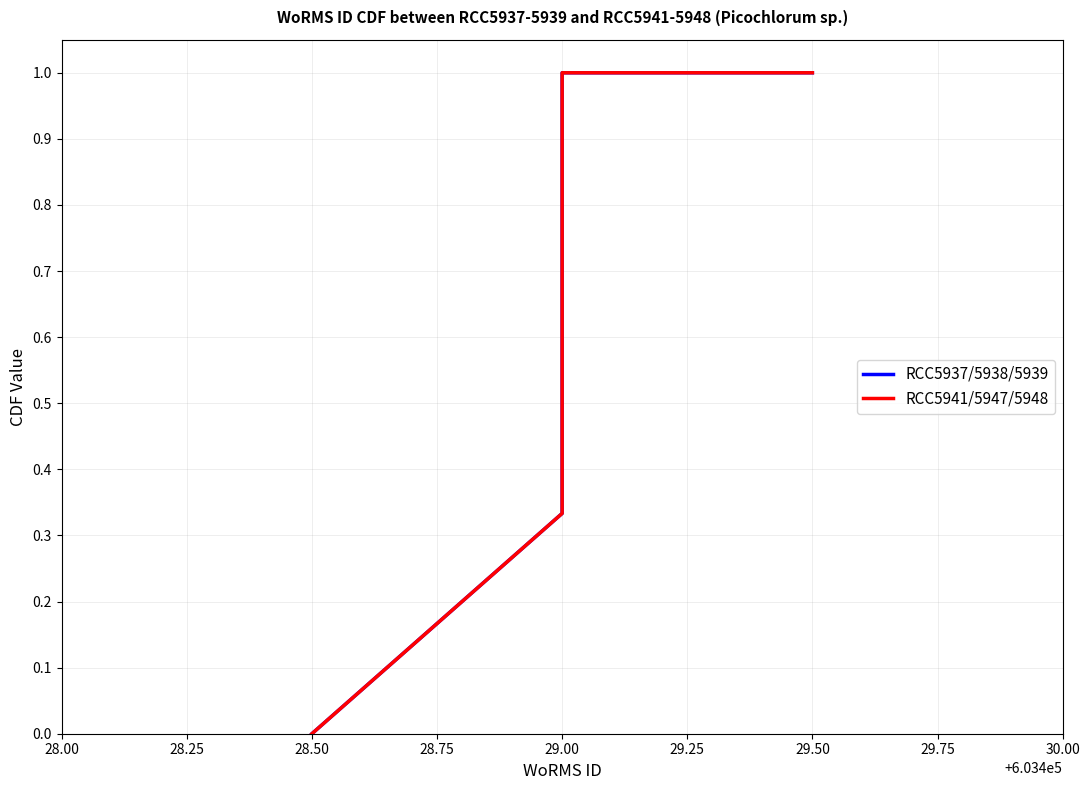

Is this an area chart (filled region under the line)?

No